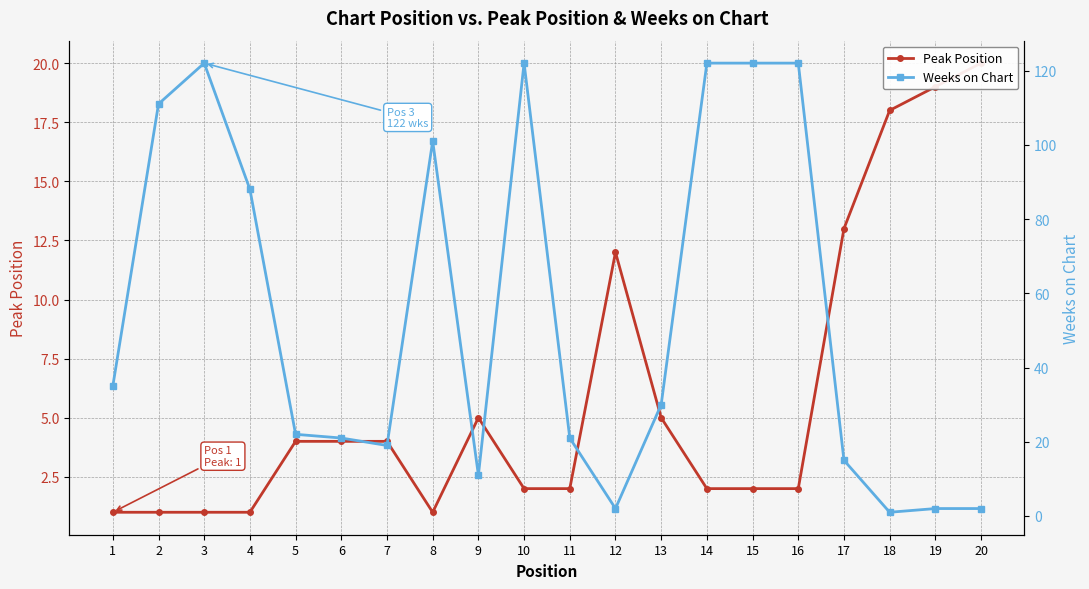

How many intersections are there between Peak Position and Weeks on Chart?

3